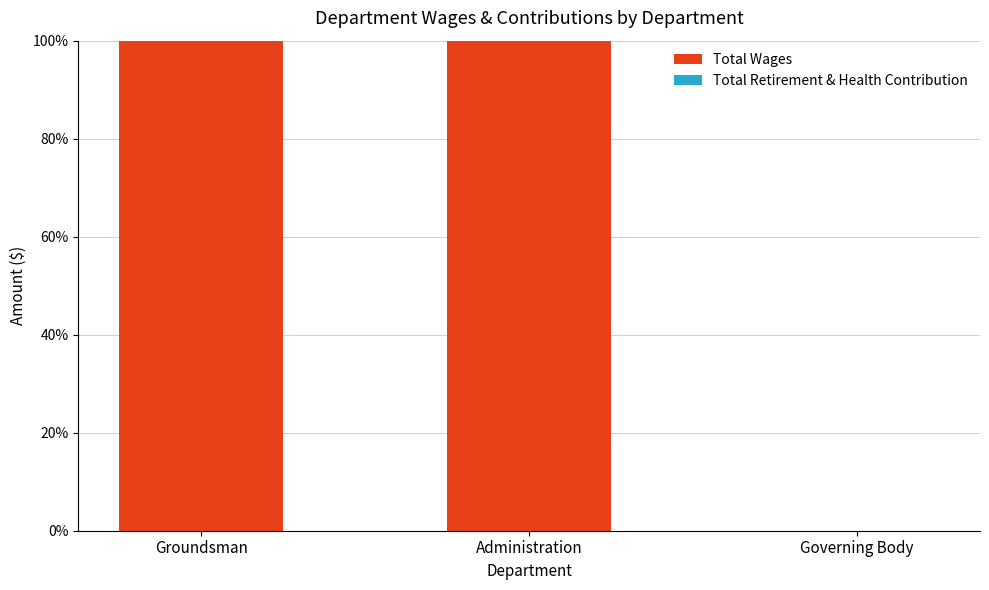

Are the bars horizontal?

No